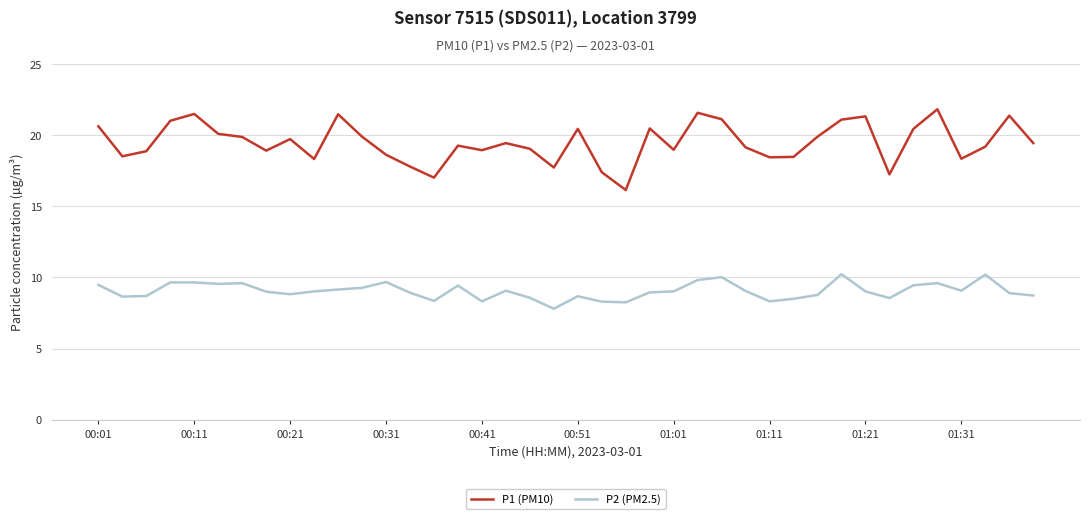

List the series in order of their overall mean, highest first.

P1 (PM10), P2 (PM2.5)